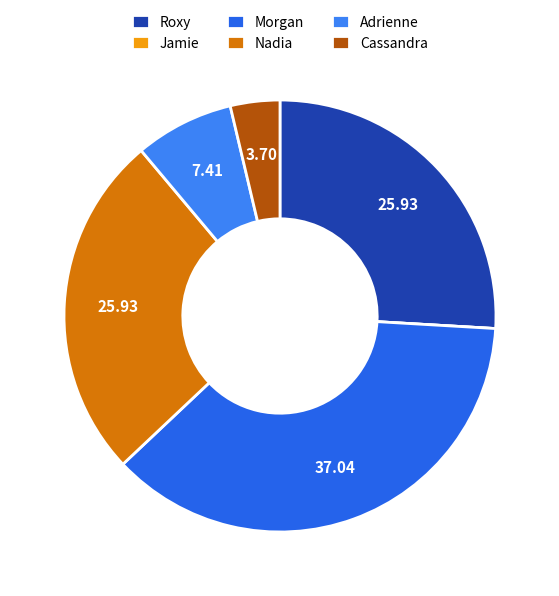

To the nearest percent, what portion does Cassandra represent?

4%